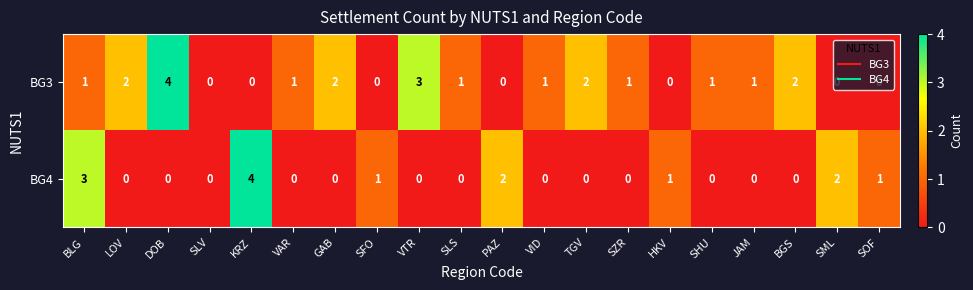

At which label does BG3 reach its peak?

DOB